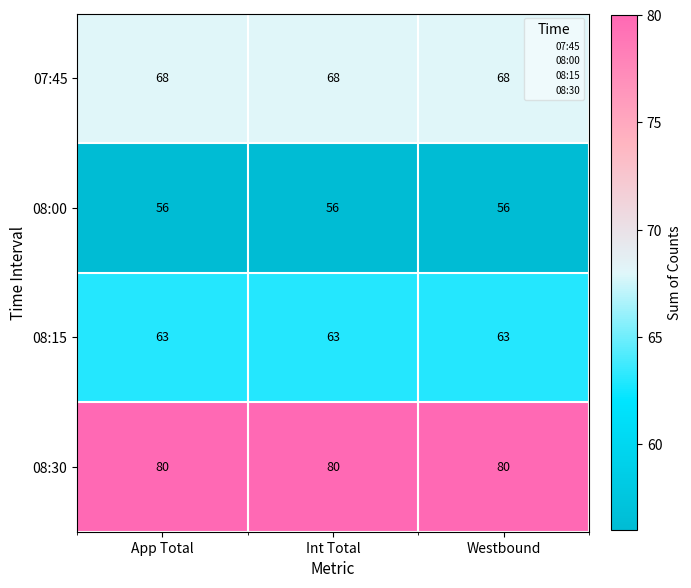

What is the maximum value for 07:45?

68